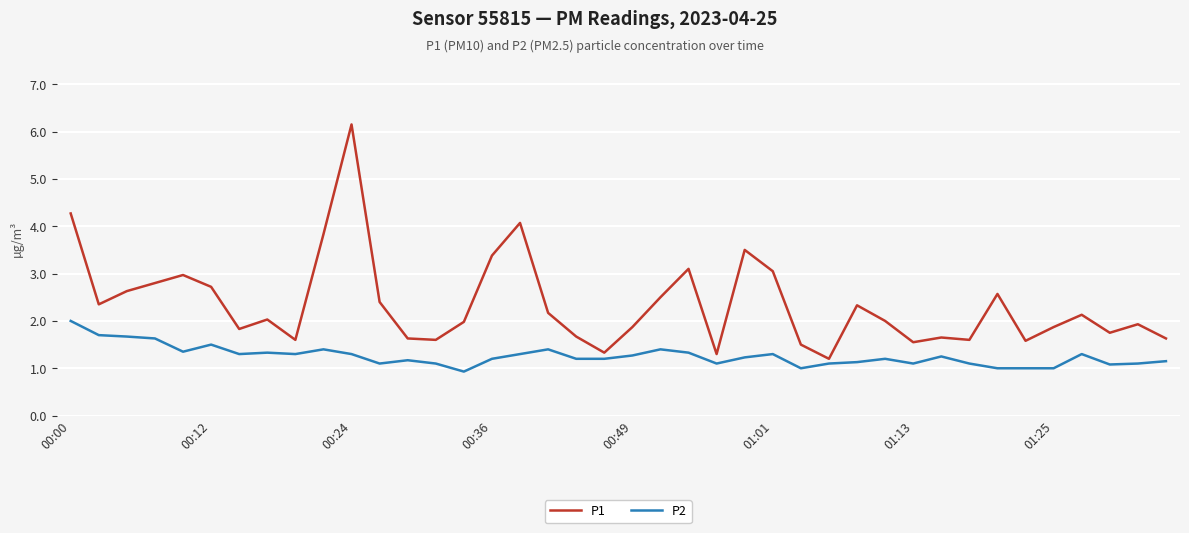

What is the sum of all P1 values?

94.0